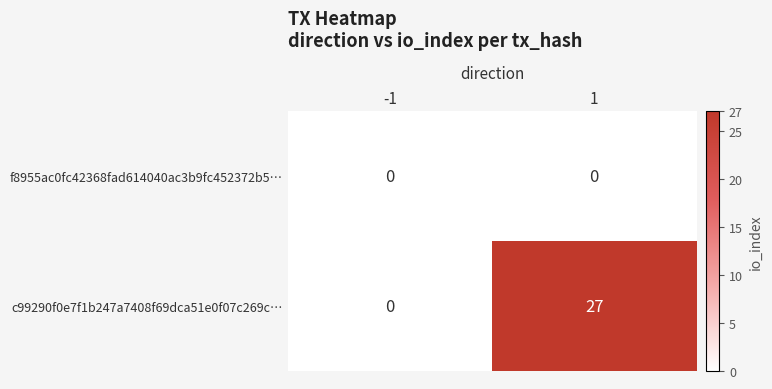

List the series in order of their peak value, lowest first.

f8955ac0fc42368fad614040ac3b9fc452372b5…, c99290f0e7f1b247a7408f69dca51e0f07c269c…